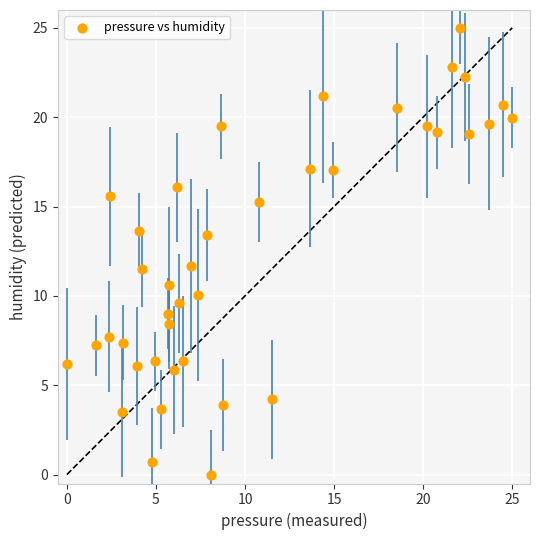

What is the range of X values (max minus min)?

25.0